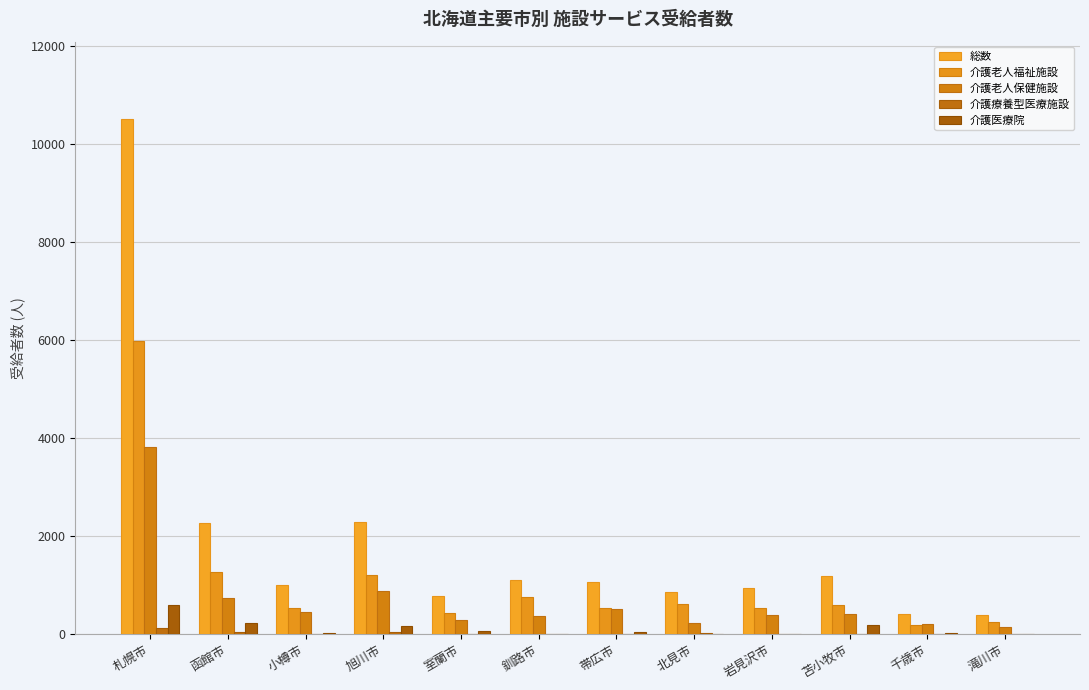

Where does the 介護老人保健施設 series first go above 417?

札幌市